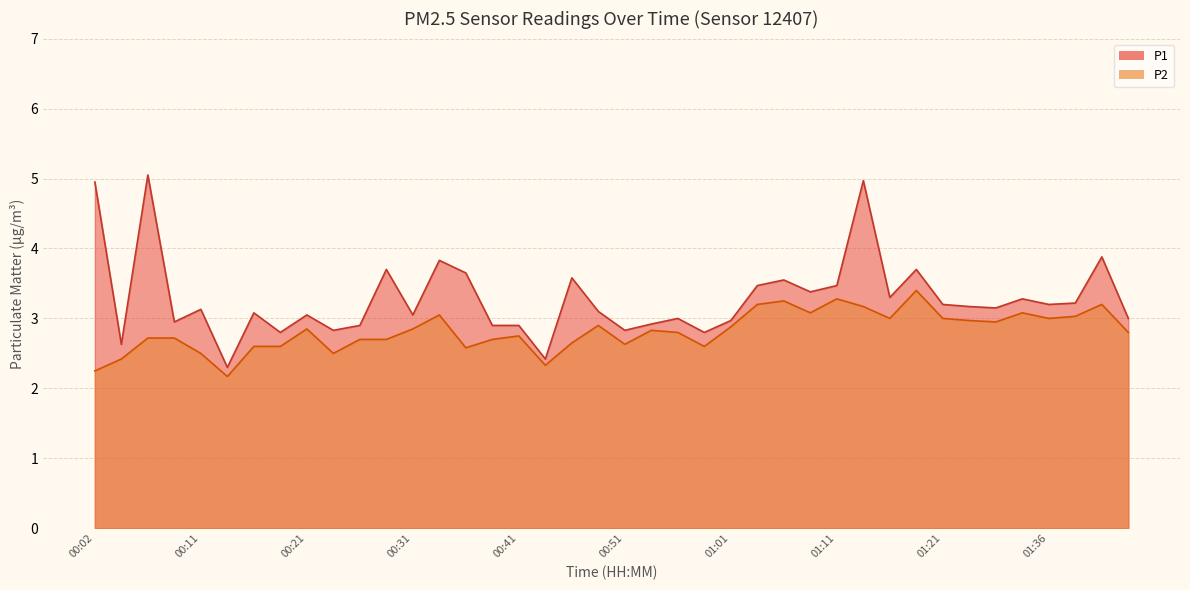

Reading left to right, list all the values displayed in this chart.

P1: 5.0	2.6	5.0	3.0	3.1	2.3	3.1	2.8	3.0	2.8	2.9	3.7	3.0	3.8	3.6	2.9	2.9	2.4	3.6	3.1	2.8	2.9	3.0	2.8	3.0	3.5	3.5	3.4	3.5	5.0	3.3	3.7	3.2	3.2	3.1	3.3	3.2	3.2	3.9	3.0
P2: 2.2	2.4	2.7	2.7	2.5	2.2	2.6	2.6	2.9	2.5	2.7	2.7	2.9	3.0	2.6	2.7	2.8	2.3	2.6	2.9	2.6	2.8	2.8	2.6	2.9	3.2	3.2	3.1	3.3	3.2	3.0	3.4	3.0	3.0	3.0	3.1	3.0	3.0	3.2	2.8